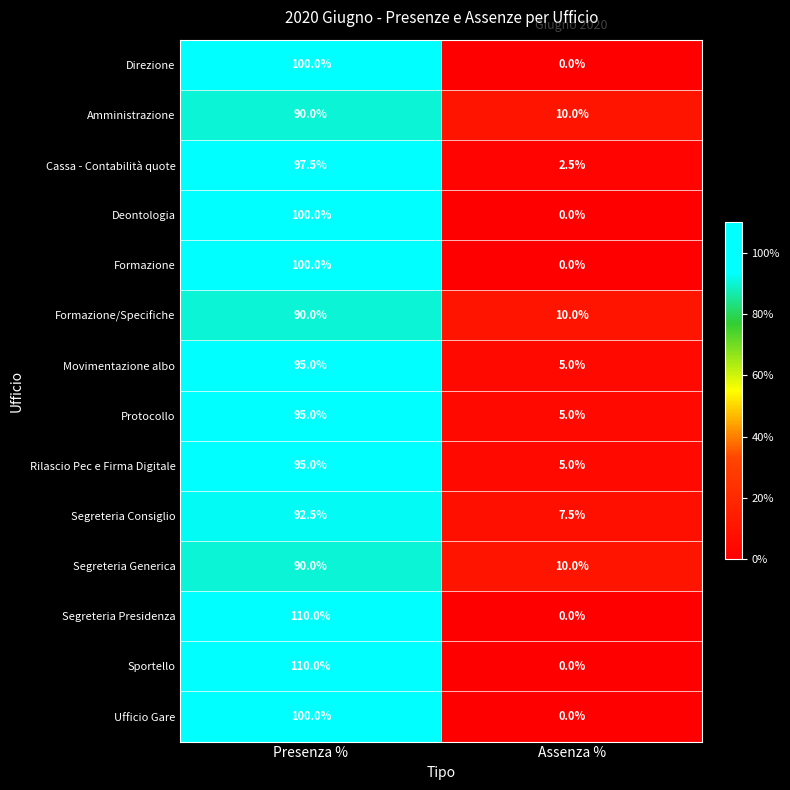

What is the spread (max minus min) of values at Assenza %?

10.0